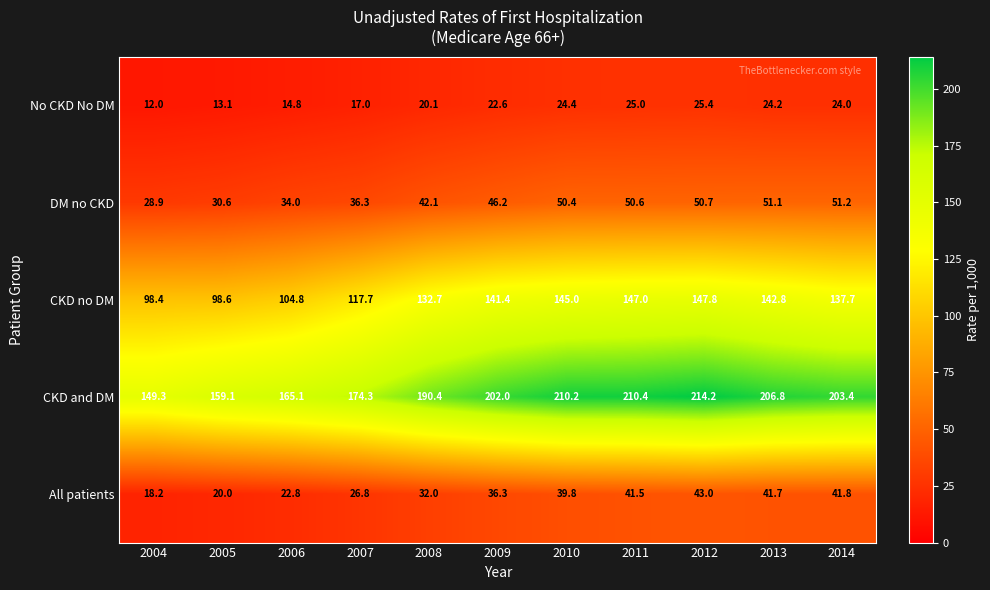

Is it true that DM no CKD equals 12.3 at 2011?

False